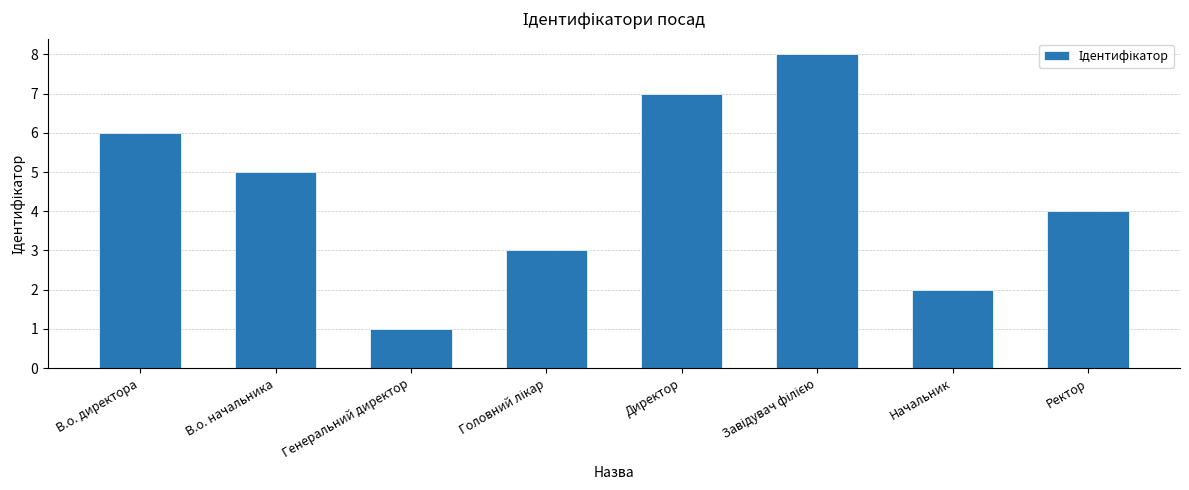

What is the label of the 3rd bar from the left?

Генеральний директор